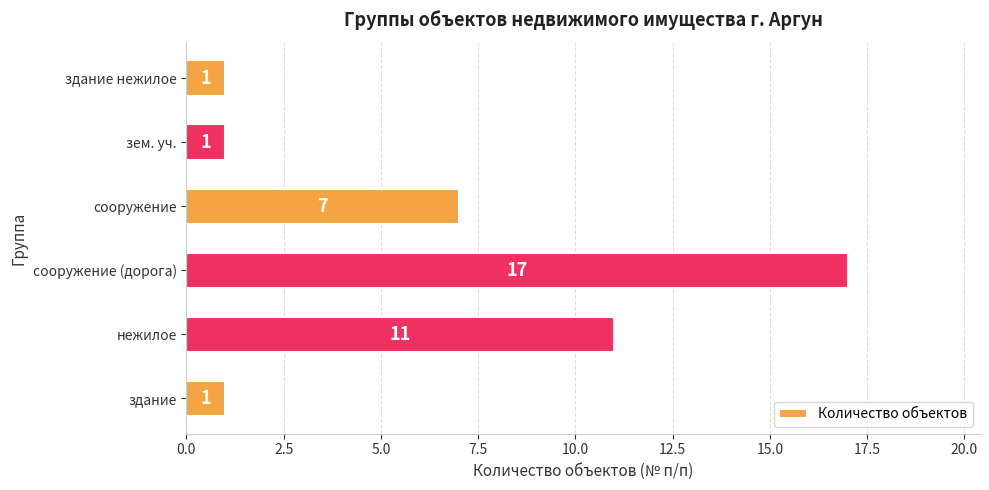

What value does the data have at сооружение?

7